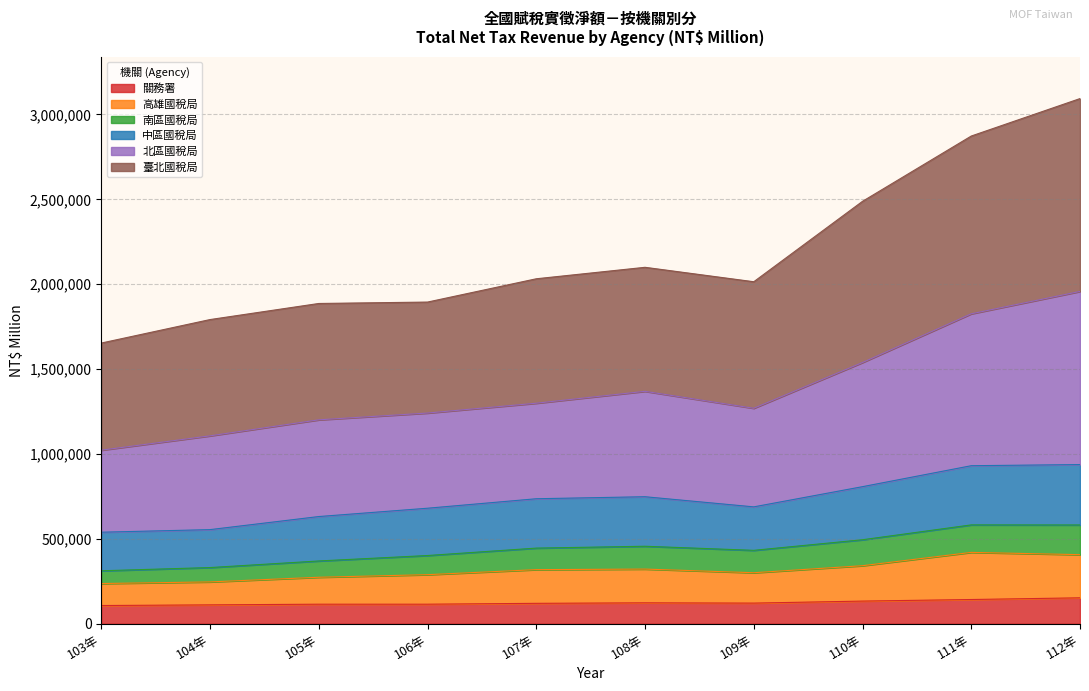

At which category is the sum across all series the highest?

112年